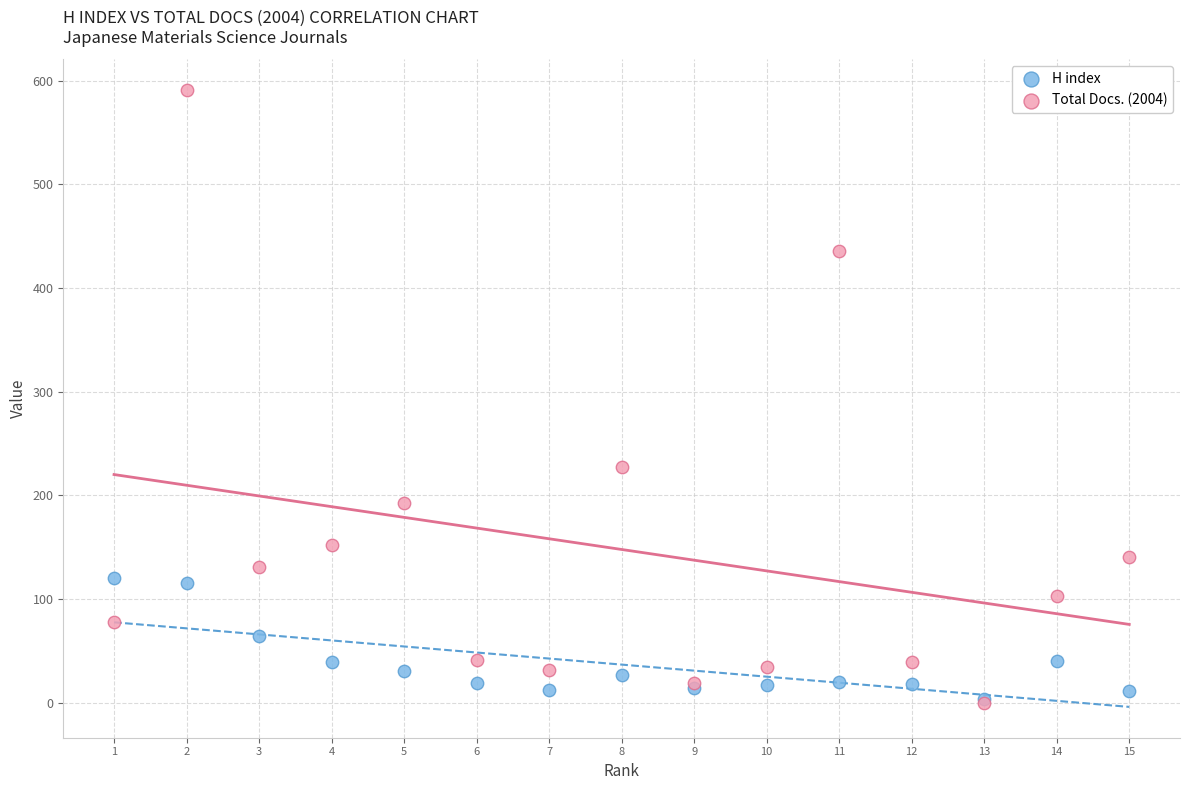

In the Total Docs. (2004) series, what Y value is closest to 295?

227